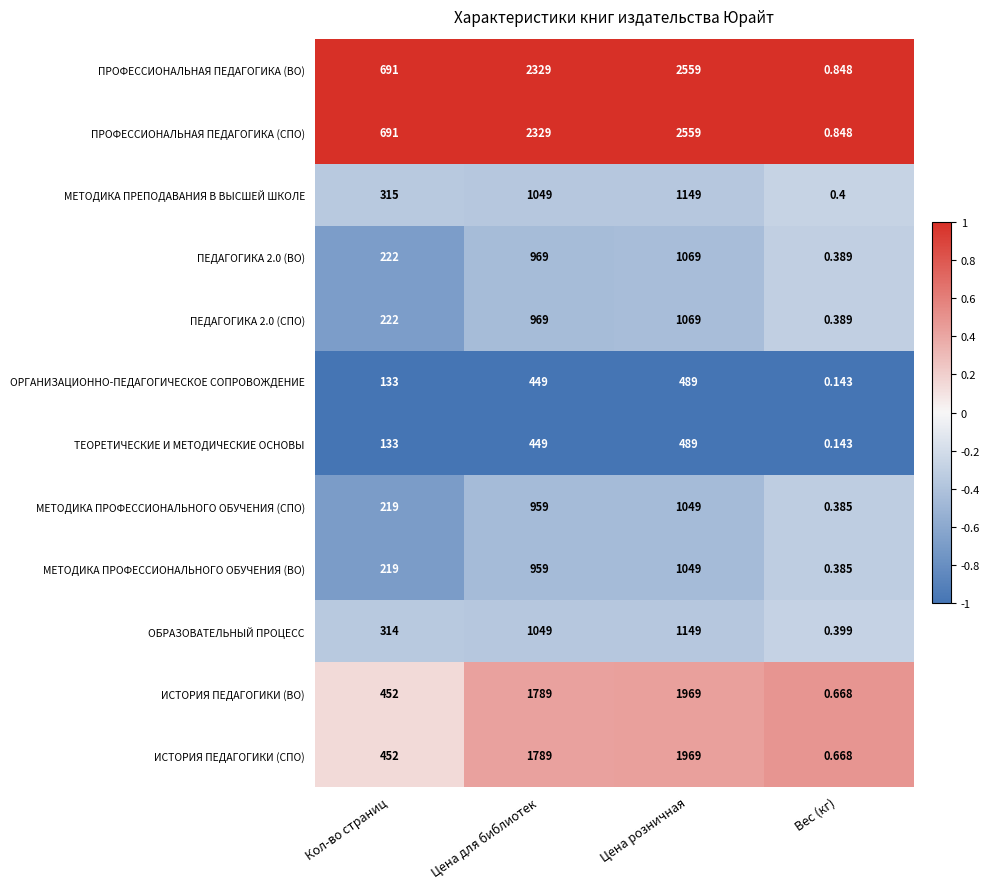

At which label is ПРОФЕССИОНАЛЬНАЯ ПЕДАГОГИКА (ВО) closest to 1279?

Кол-во страниц